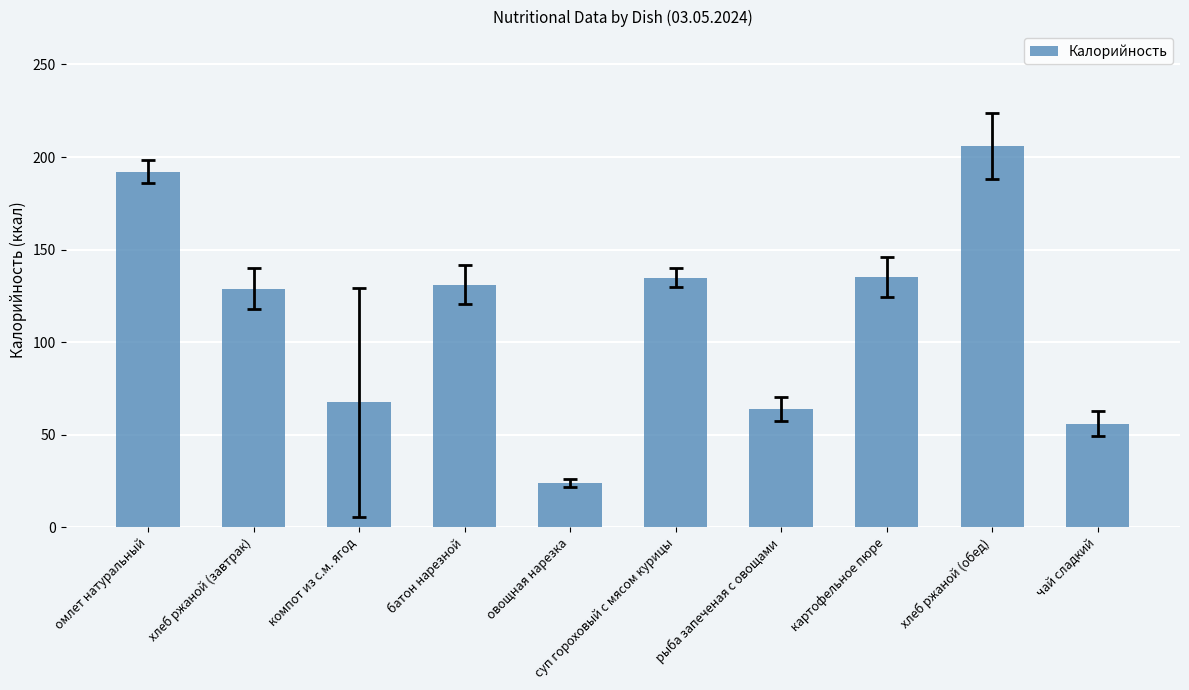

True or false: the data shows 128.8 at хлеб ржаной (завтрак).

True